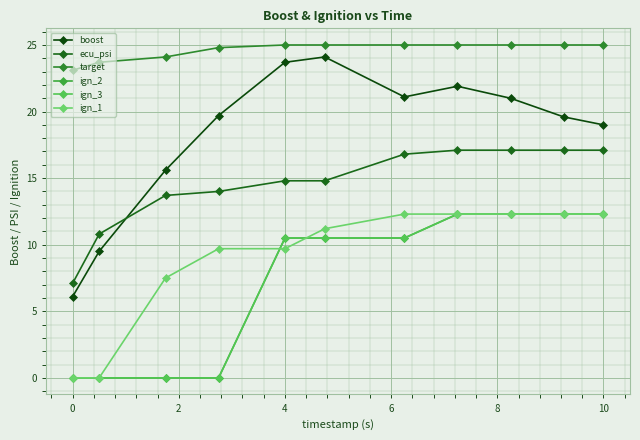

At which label is target closest to 24?

2